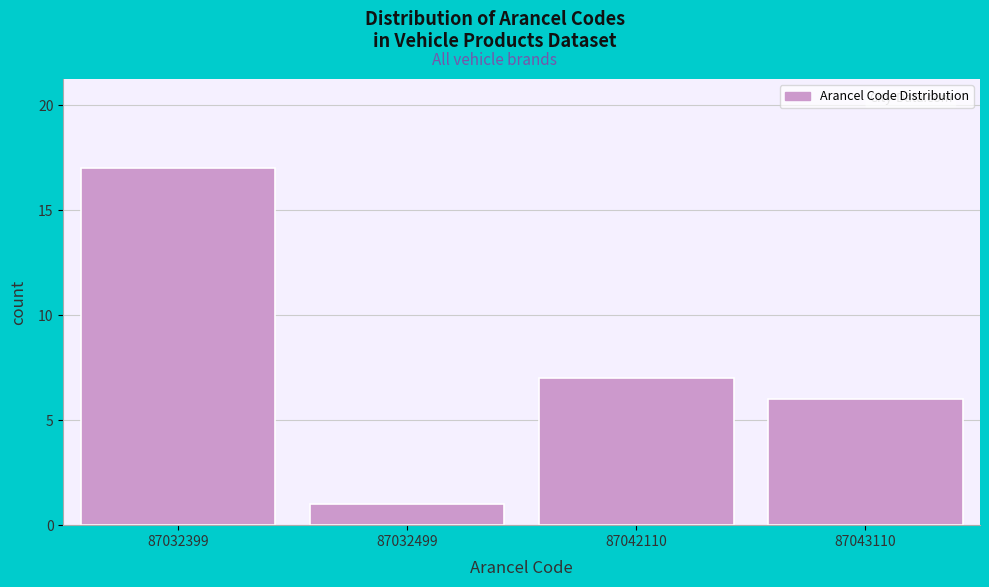

Reading right to left, what are all the values shown in this chart?

6	7	1	17